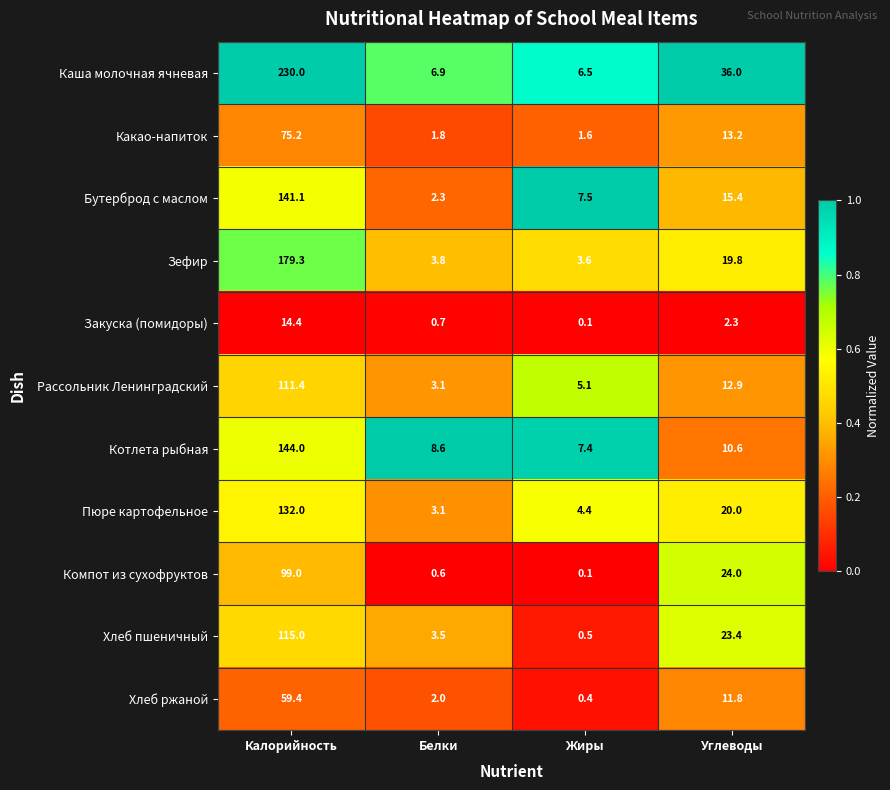

At which label does Хлеб пшеничный reach its minimum?

Жиры